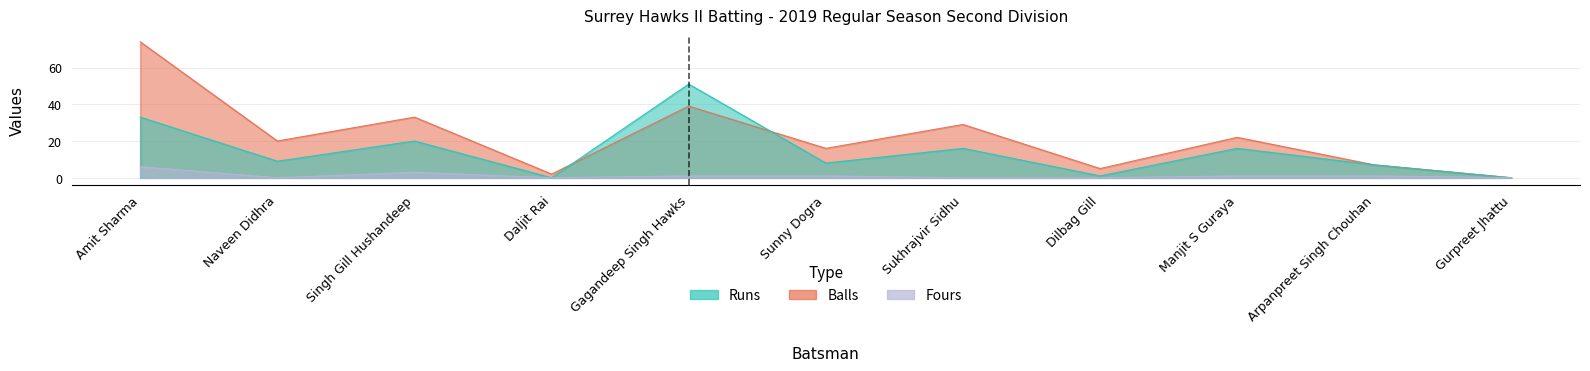

Which series ends up on top after the final intersection of Balls and Runs?

Balls